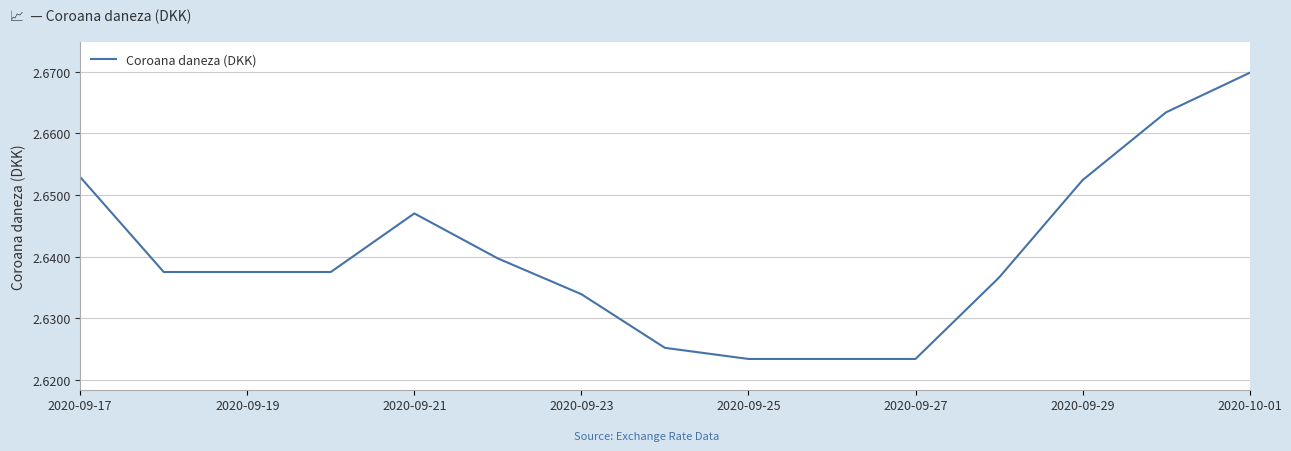

Which category has the highest value across all series?

2020-10-01